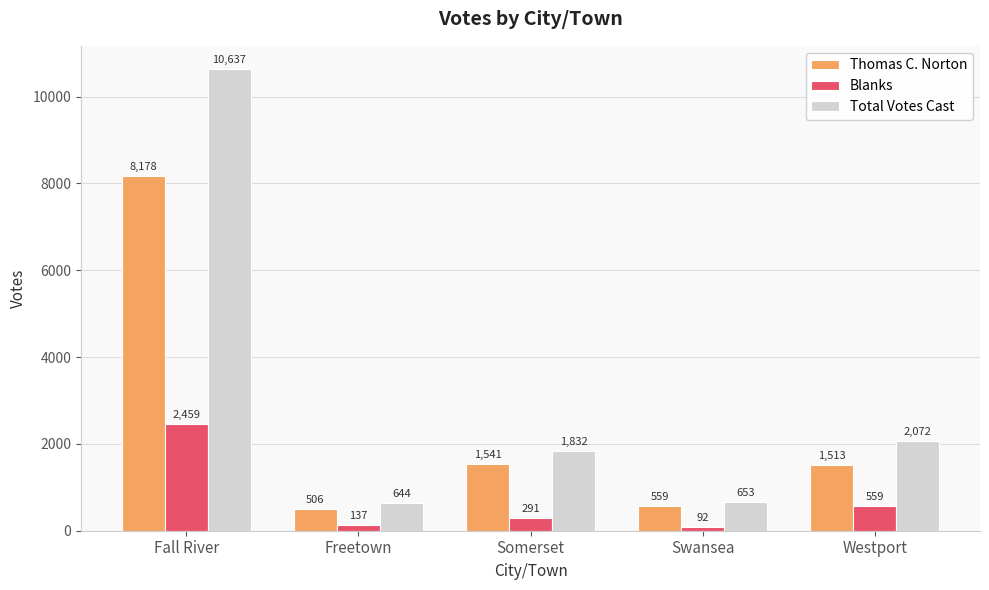

Reading right to left, extract all data points from this chart.

Thomas C. Norton: 1513	559	1541	506	8178
Blanks: 559	92	291	137	2459
Total Votes Cast: 2072	653	1832	644	10637